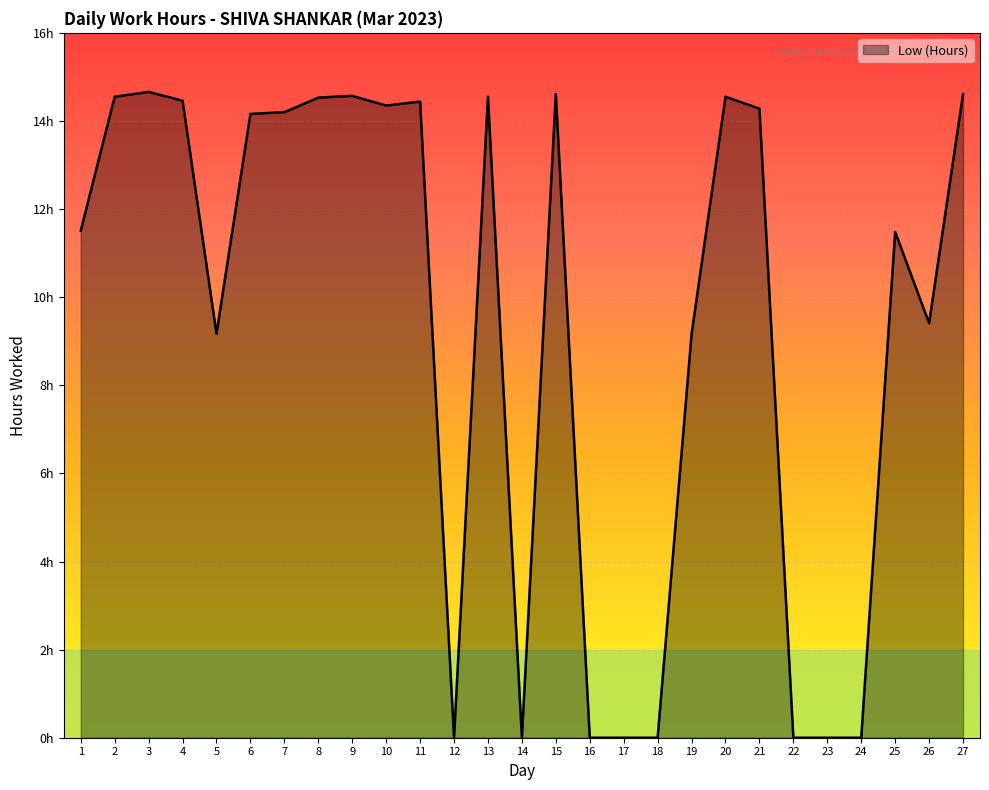

Reading left to right, extract all data points from this chart.

1=11.5	2=14.6	3=14.7	4=14.5	5=9.2	6=14.2	7=14.2	8=14.5	9=14.6	10=14.3	11=14.4	12=0.0	13=14.6	14=0.0	15=14.6	16=0.0	17=0.0	18=0.0	19=9.2	20=14.6	21=14.3	22=0.0	23=0.0	24=0.0	25=11.5	26=9.4	27=14.6